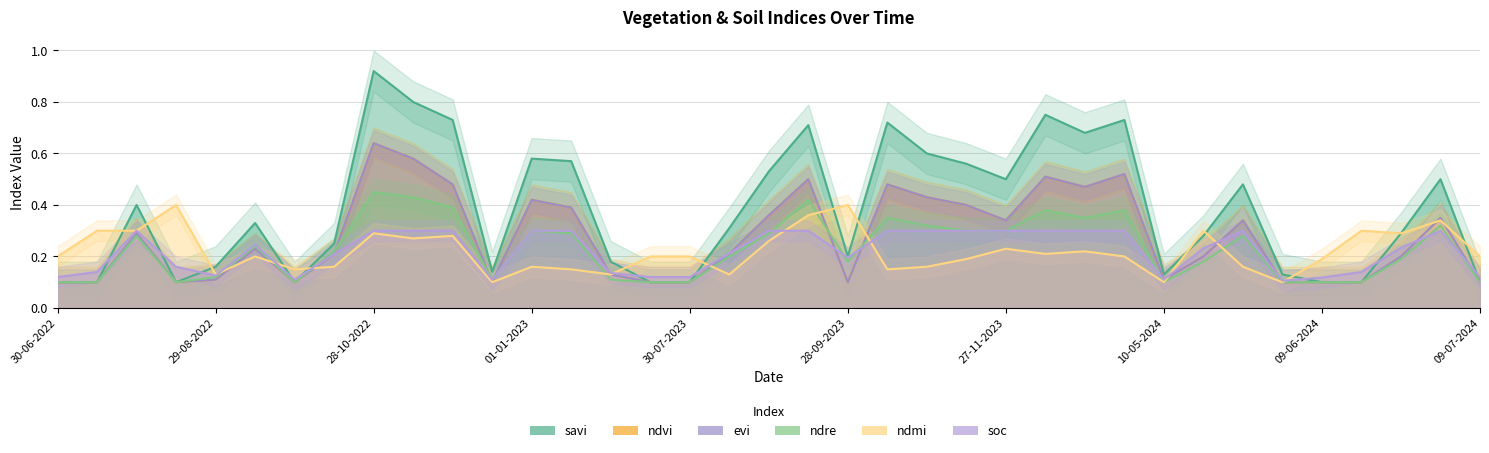

What are all the series names shown in the legend?

savi, ndvi, evi, ndre, ndmi, soc